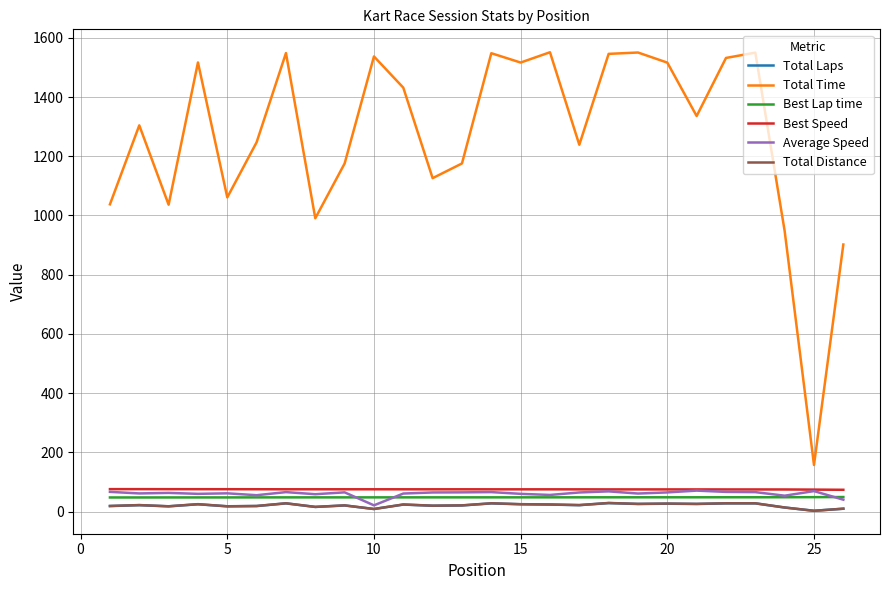

Which series has the widest spread of values?

Total Time